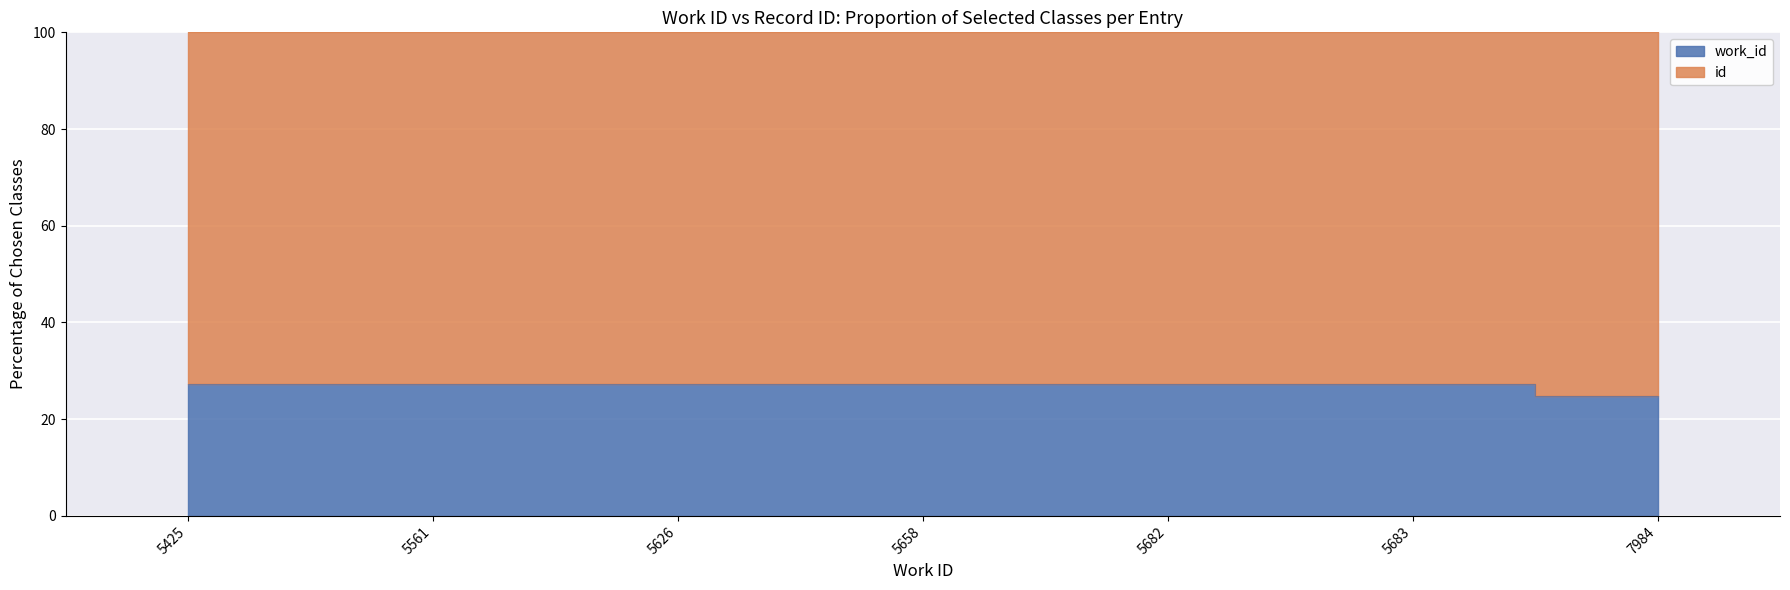

Does the chart display data point markers on the line(s)?

No